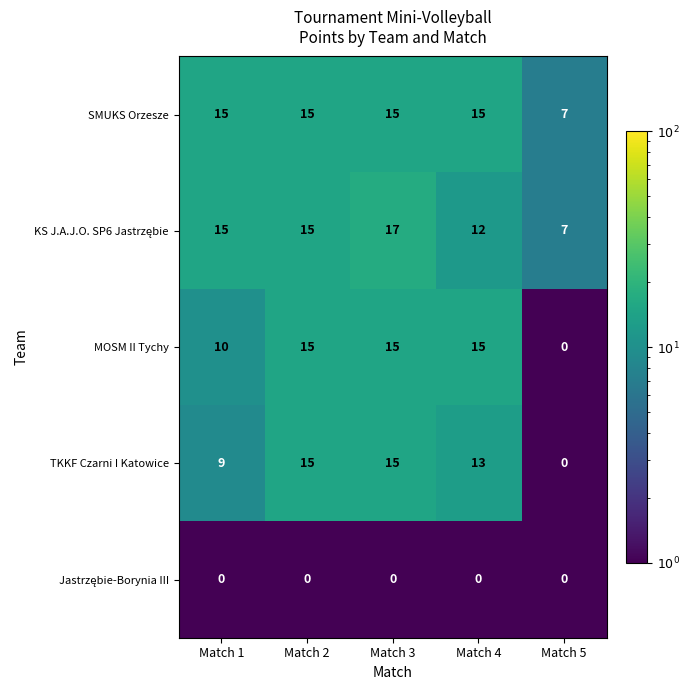

How many SMUKS Orzesze values are between 15 and 16?

4